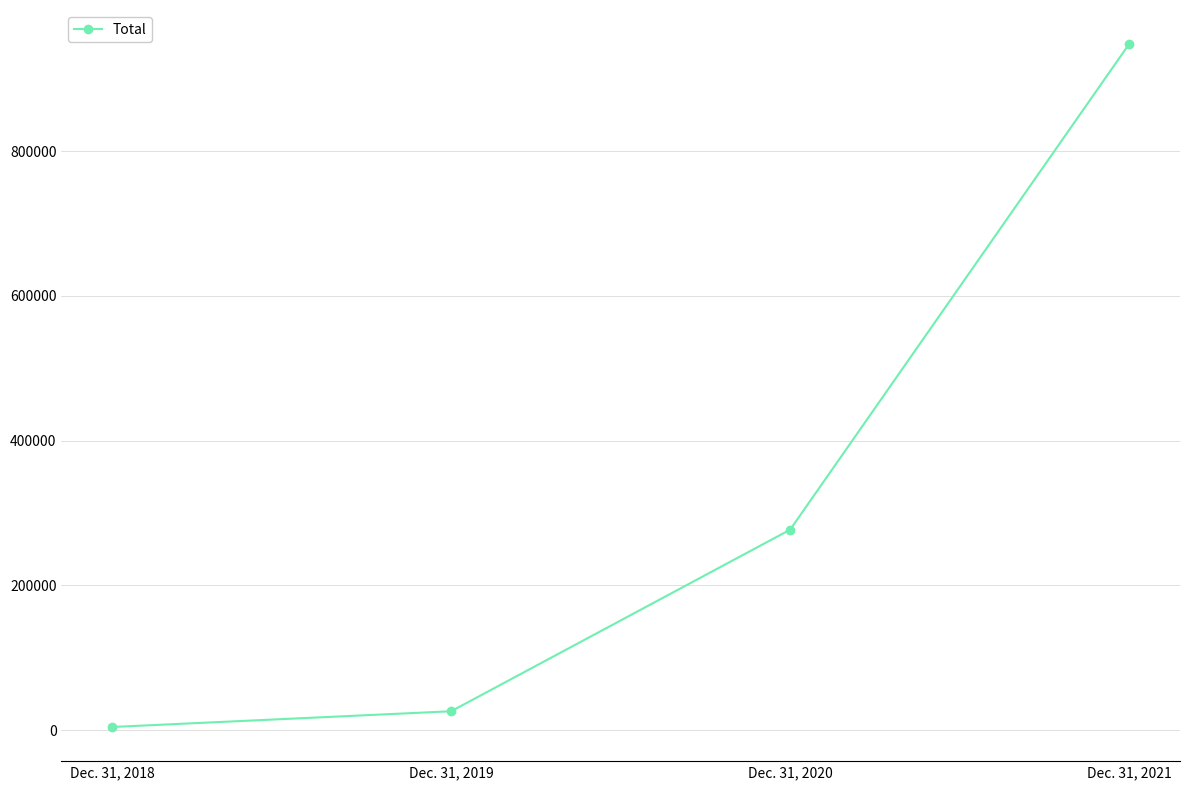

Rank the categories by value from highest to lowest.

Dec. 31, 2021, Dec. 31, 2020, Dec. 31, 2019, Dec. 31, 2018